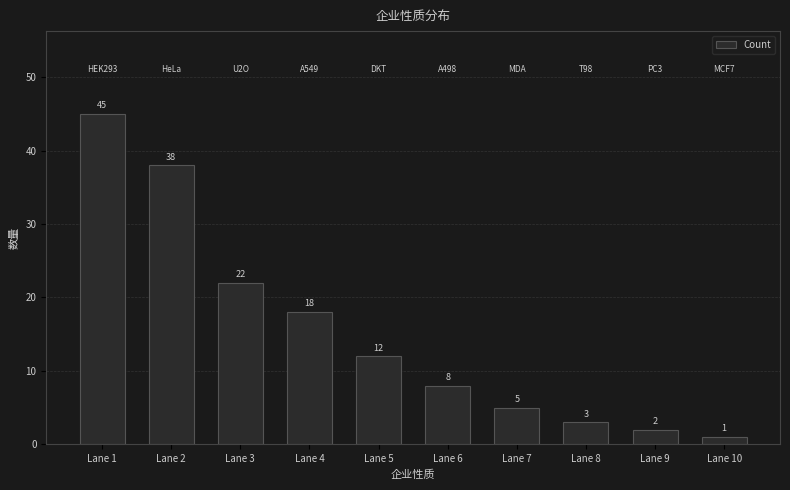

The chart shows a value of 2 at Lane 6. True or false?

False